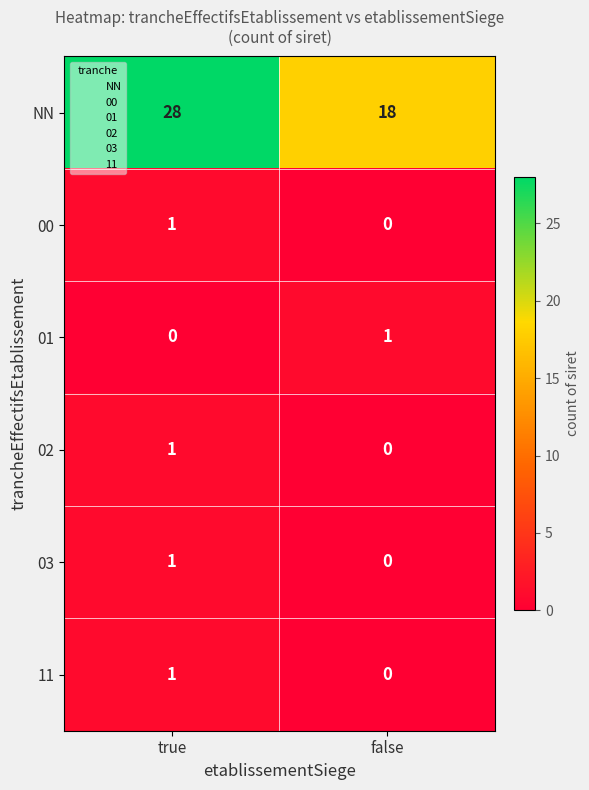

How many series are shown in this chart?

6